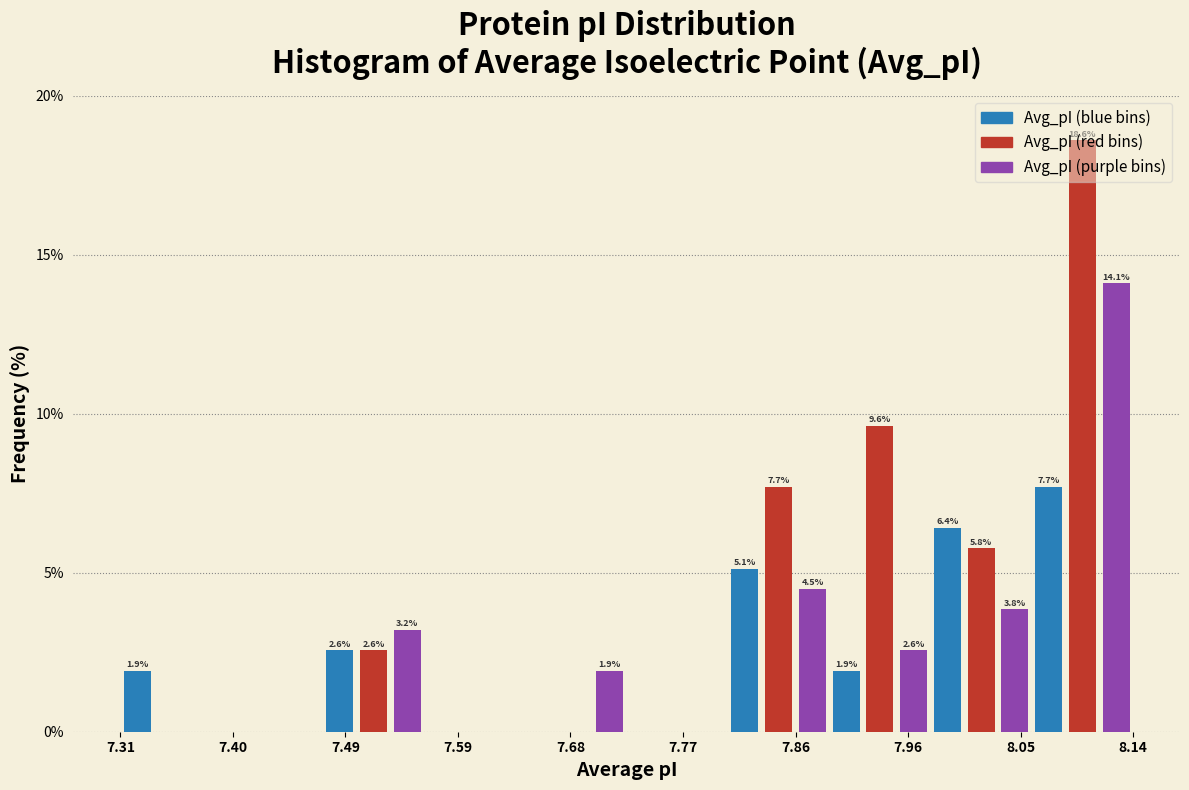

Around what value on the x-axis is the tallest bar? Give the approximate position of its centre, as read against the axis.

8.10